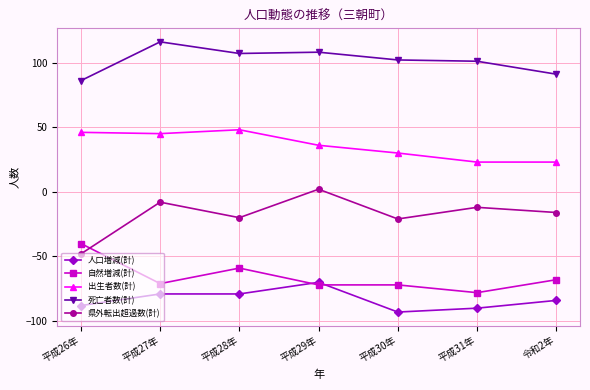

What is the sum of the 出生者数(計) values at 平成30年 and 平成28年?

78